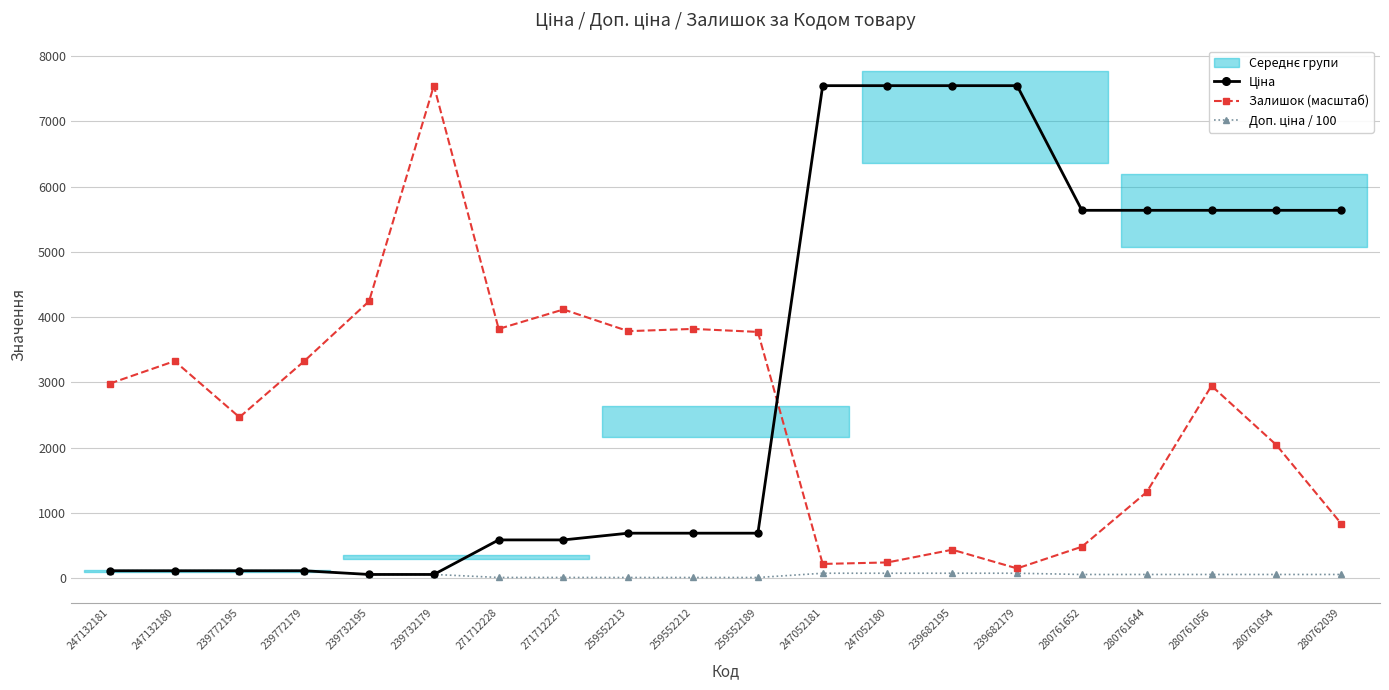

List the series in order of their peak value, lowest first.

Доп. ціна / 100, Ціна, Залишок (масштаб)